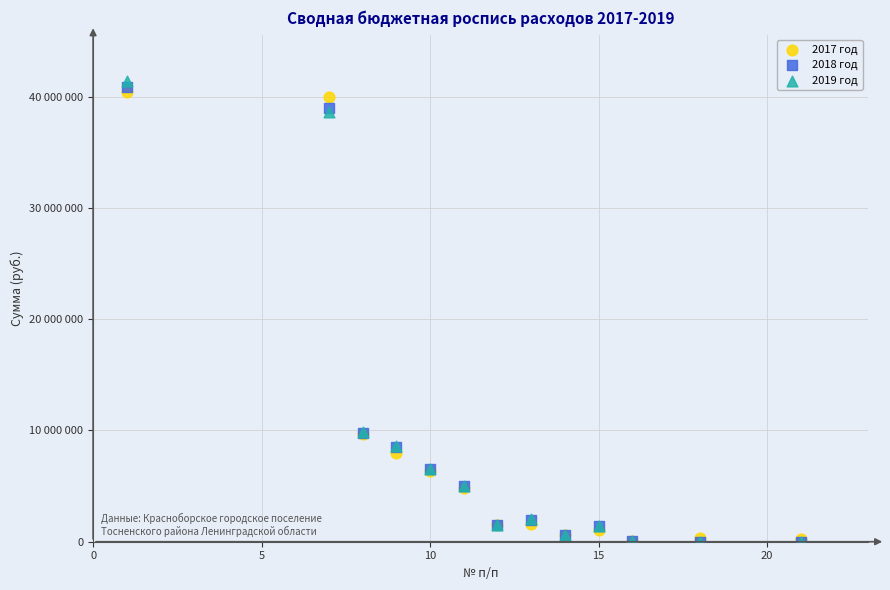

What are all the series names shown in the legend?

2017 год, 2018 год, 2019 год